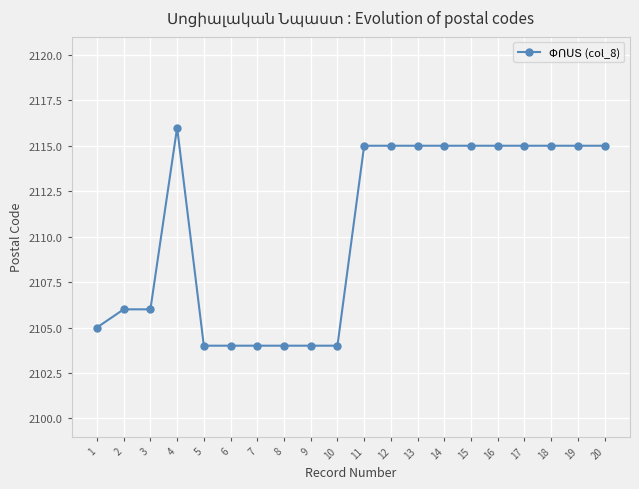

Reading right to left, list all the values displayed in this chart.

20=2115	19=2115	18=2115	17=2115	16=2115	15=2115	14=2115	13=2115	12=2115	11=2115	10=2104	9=2104	8=2104	7=2104	6=2104	5=2104	4=2116	3=2106	2=2106	1=2105